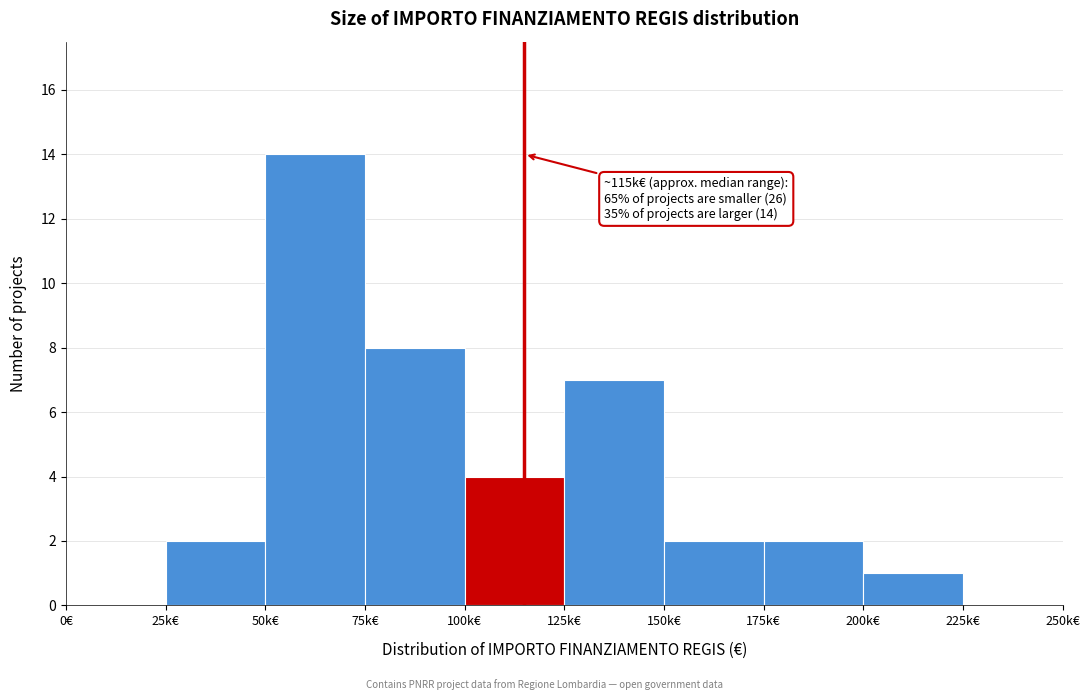

Reading left to right, what are all the values shown in this chart?

0€=0	25k€=2	50k€=14	75k€=8	100k€=4	125k€=7	150k€=2	175k€=2	200k€=1	225k€=0